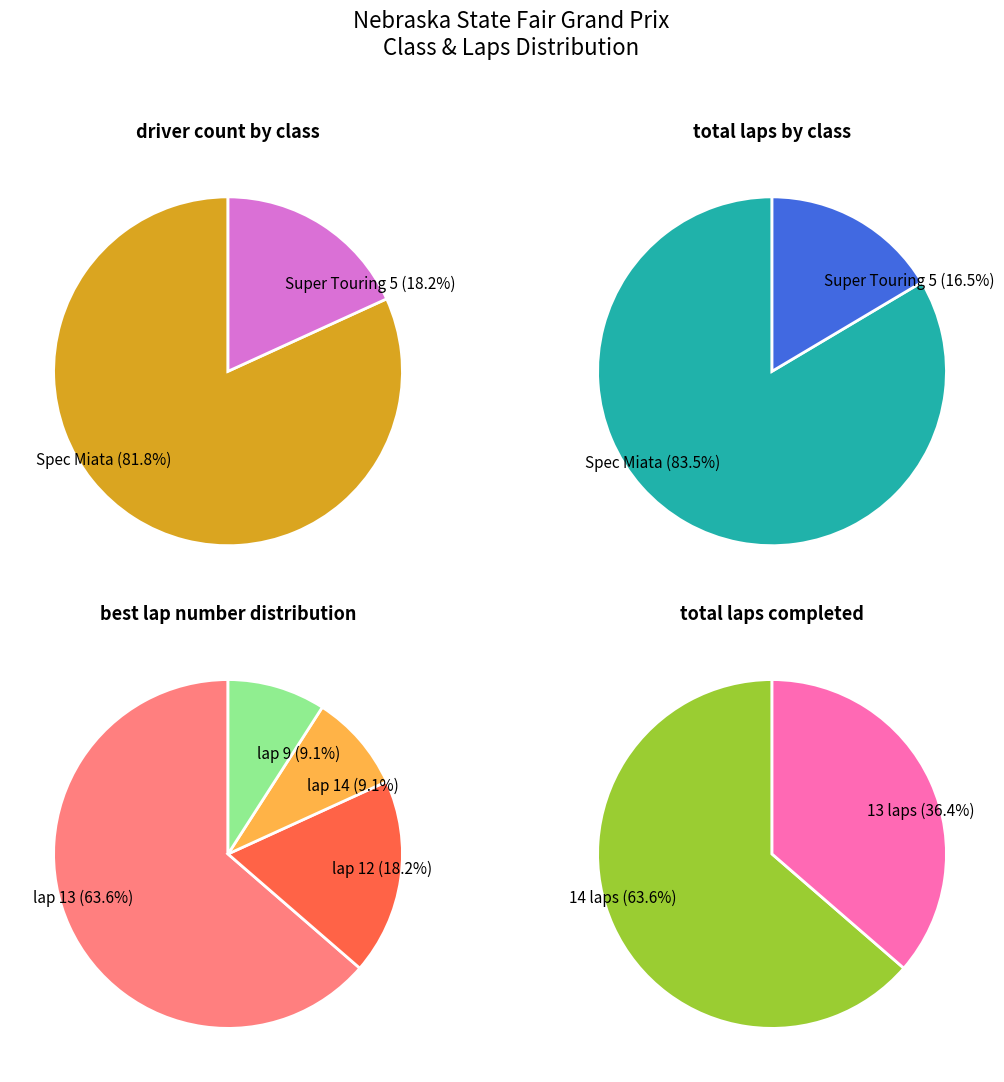

Does Spec Miata represent more than half of the total?

Yes